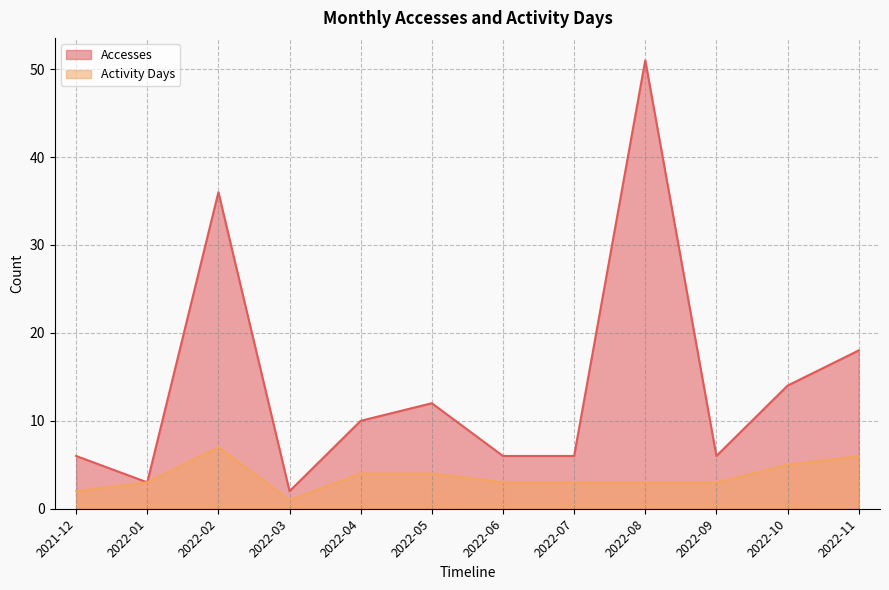

Is it true that Accesses equals 14 at 2022-10?

True